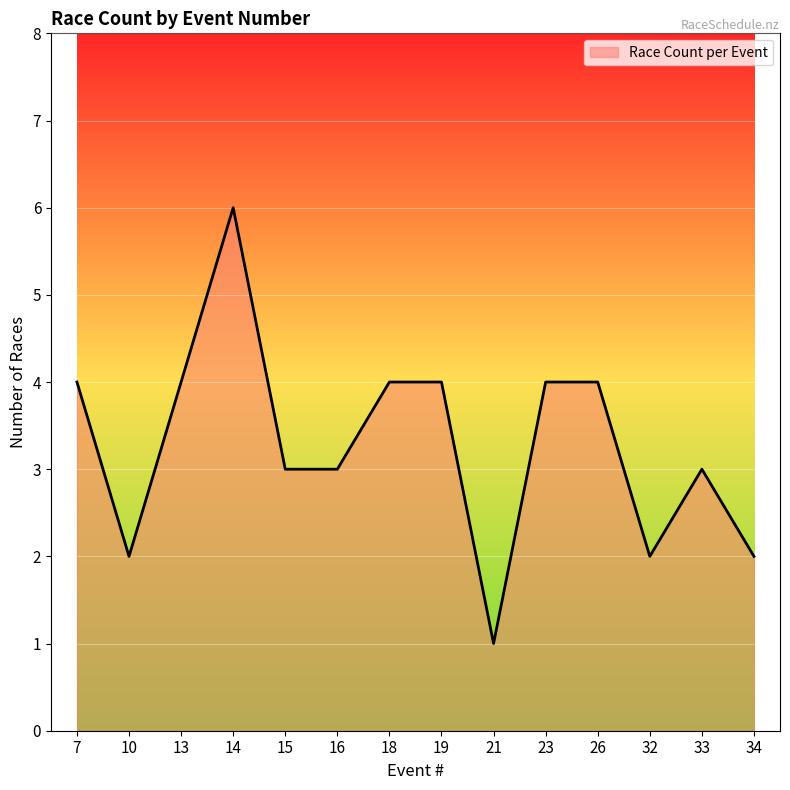

What is the sum of all values?

46